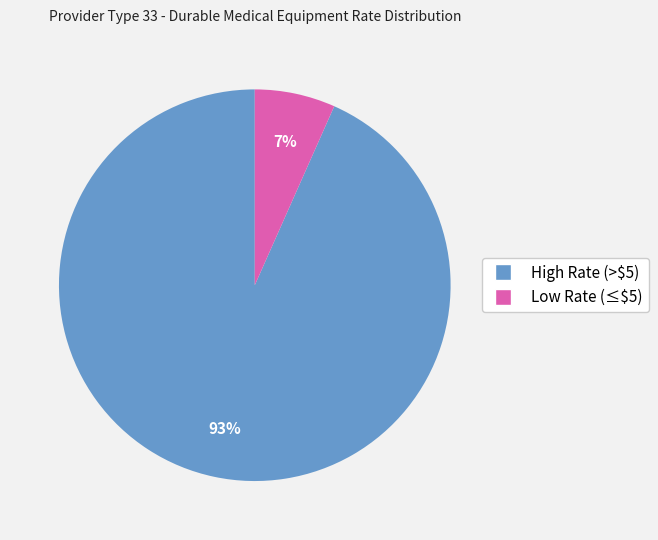

To the nearest percent, what is the average slice percentage?

50%